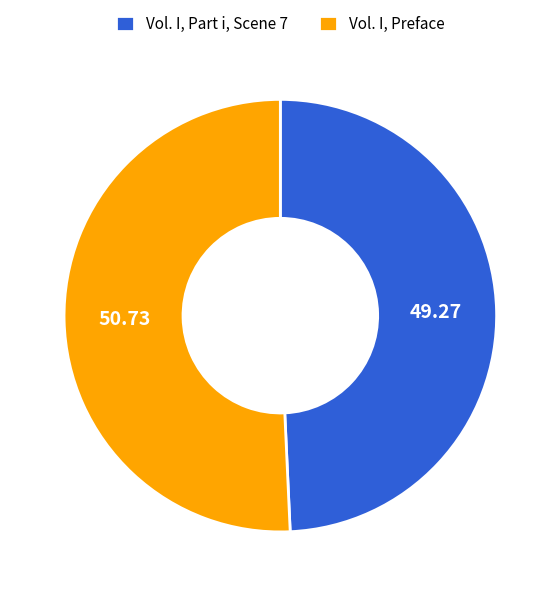

The Vol. I, Part i, Scene 7 slice represents 49% of the pie. True or false?

True